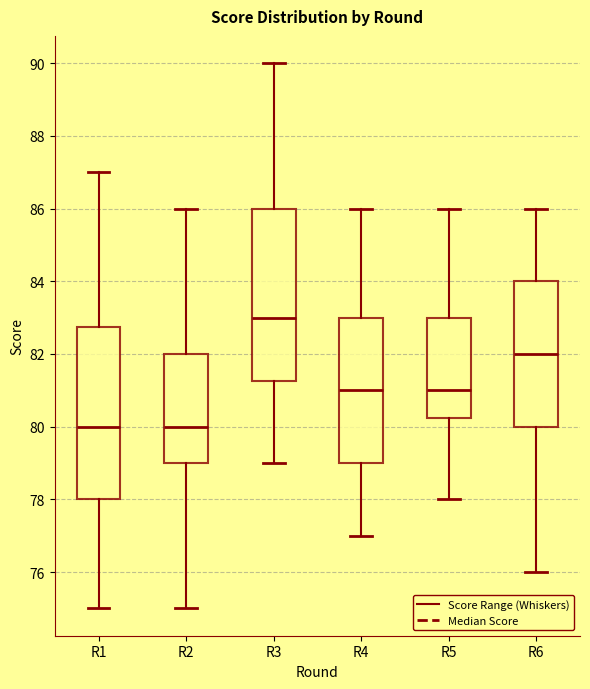

Where does the median line of the box for R6 sit on the y-axis? The values are not printed on the chart, so give them approximately, as read against the axis.

82.0